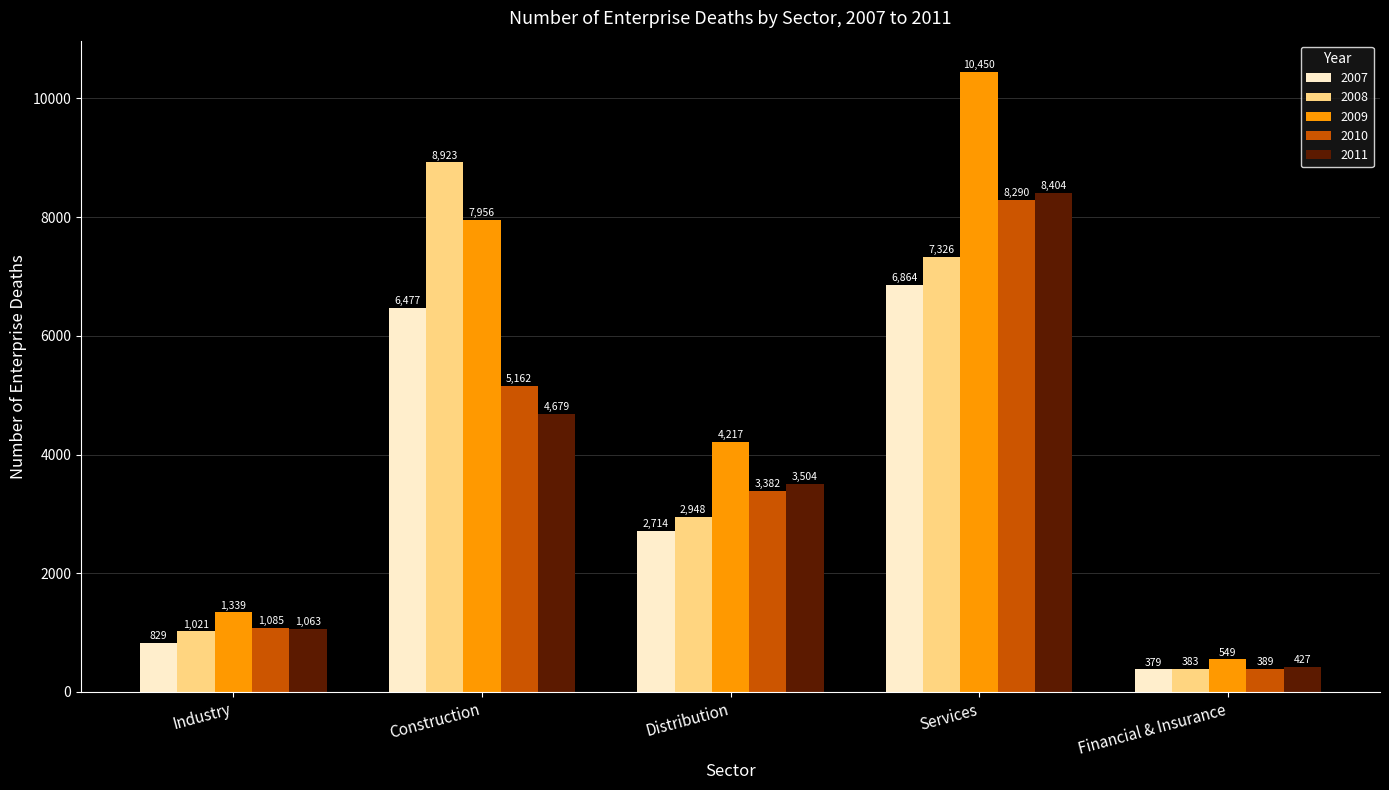

At how many categories does at least one series exceed 2790?

3